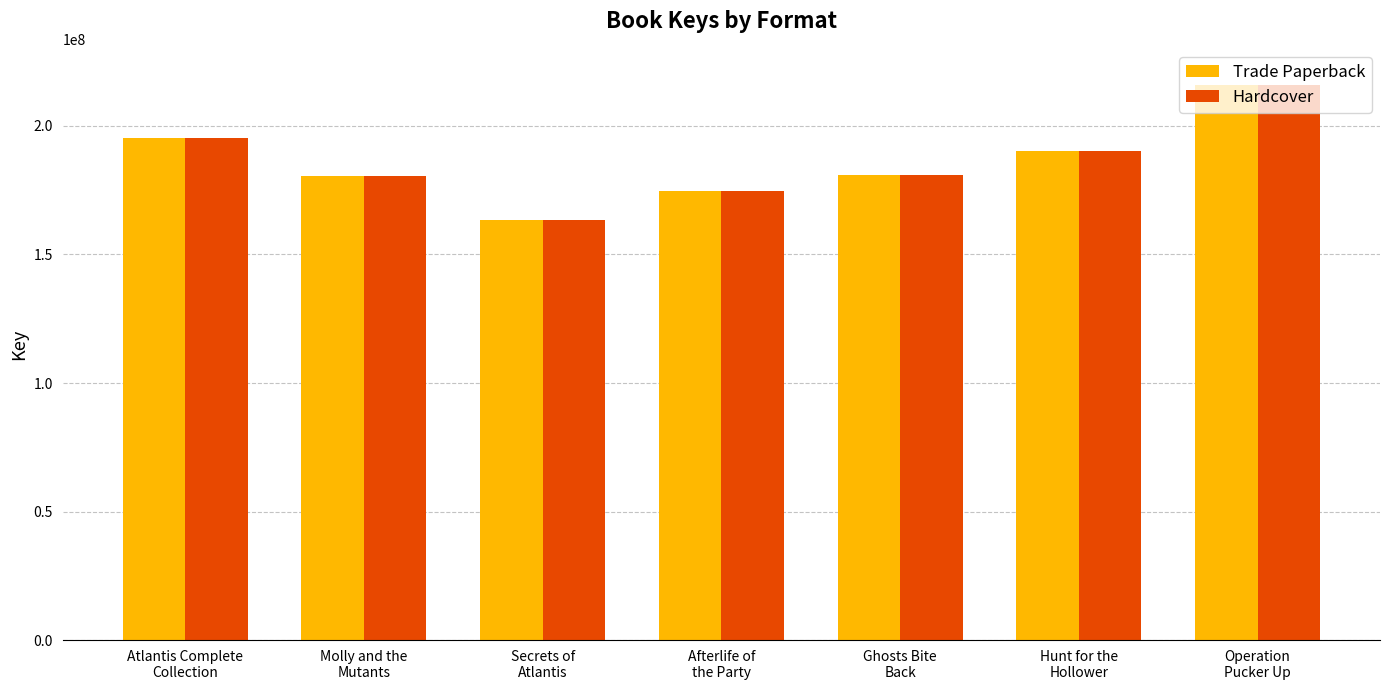

What is the difference between the second highest and second lowest values in the Hardcover series?

20603215